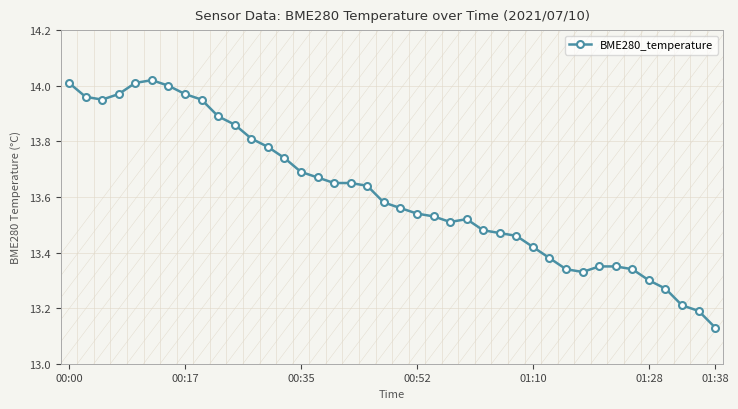

What is the difference between the maximum and minimum values?

0.9